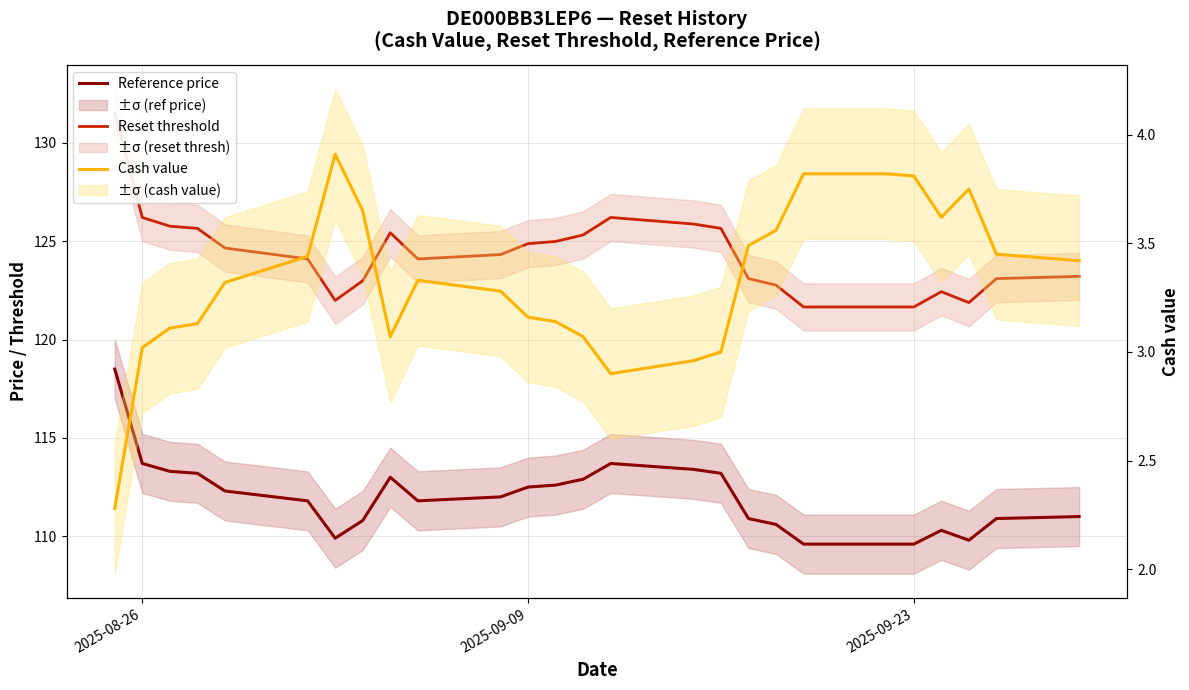

True or false: Cash value and Reference price cross at least once.

False